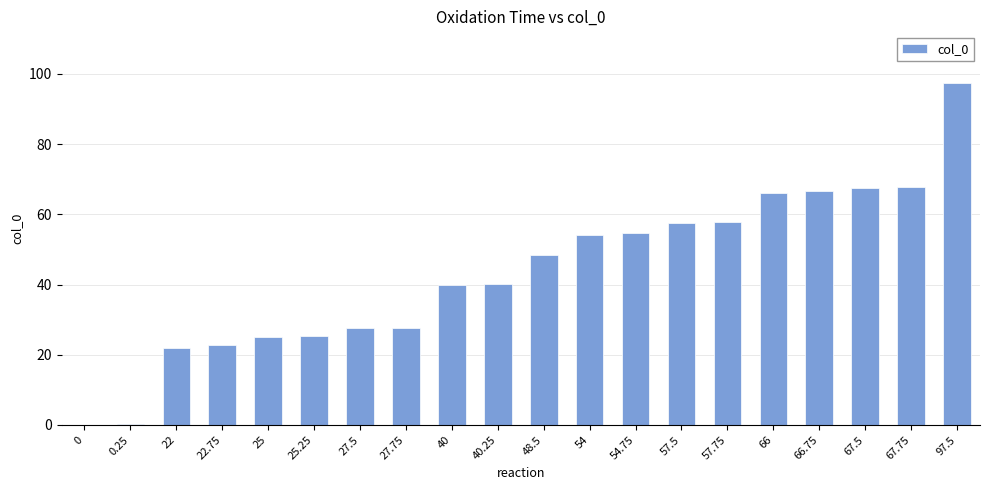

Approximately how many times larger is the value at 40 compared to 22?

1.8